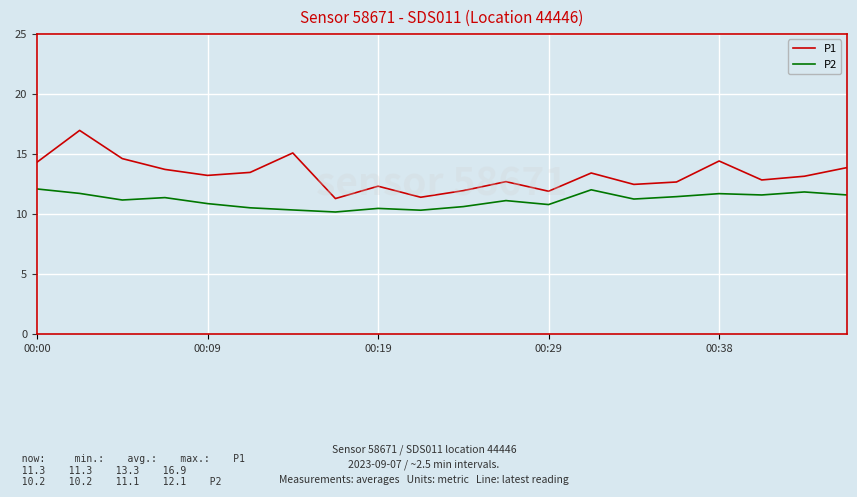

What is the highest value of the P2 series?

12.1